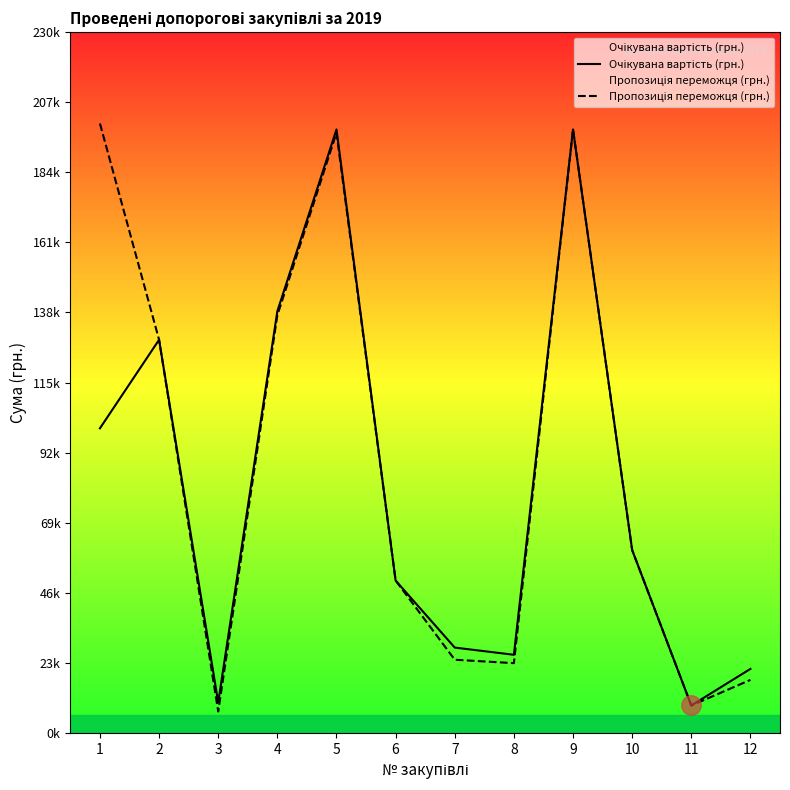

What are all the series names shown in the legend?

Очікувана вартість (грн.), Пропозиція переможця (грн.)